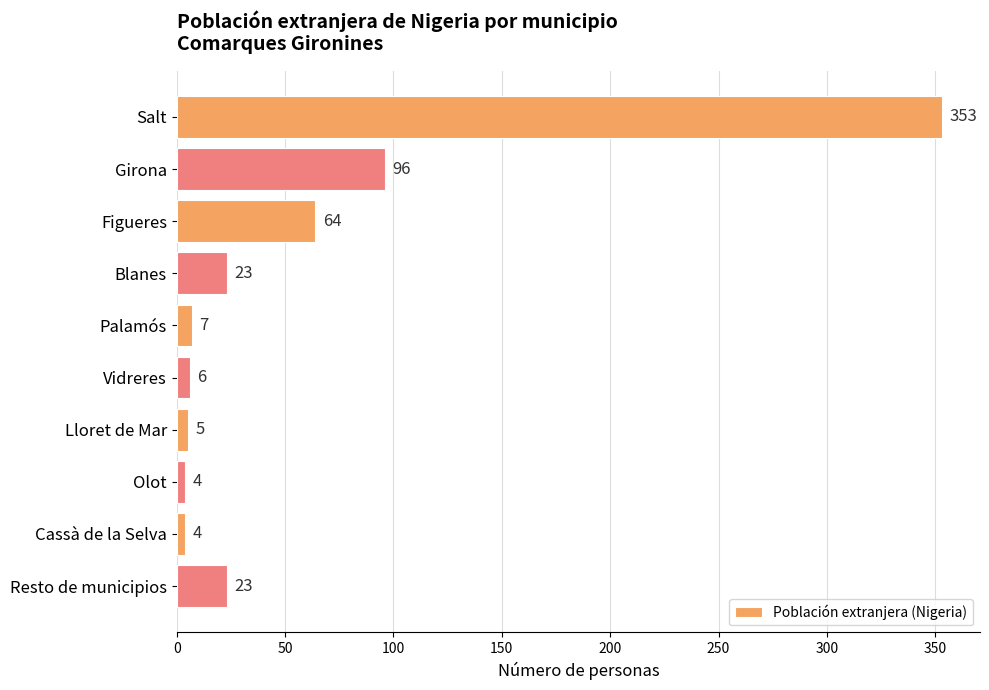

What is the maximum value shown in the chart?

353